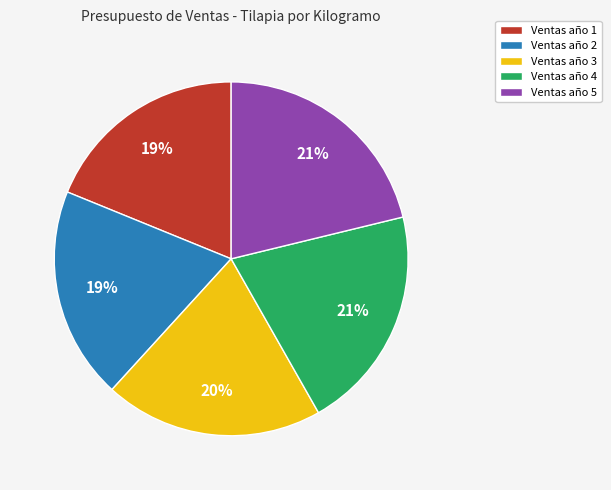

Is Ventas año 4 the majority of the pie?

No